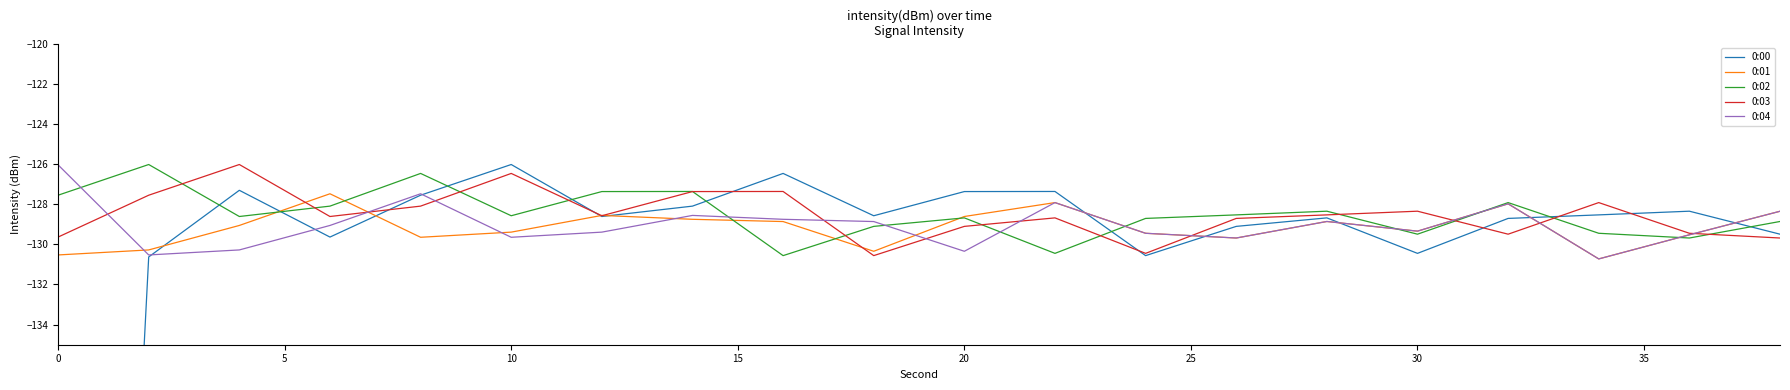

What is the maximum value for 0:01?

-127.5